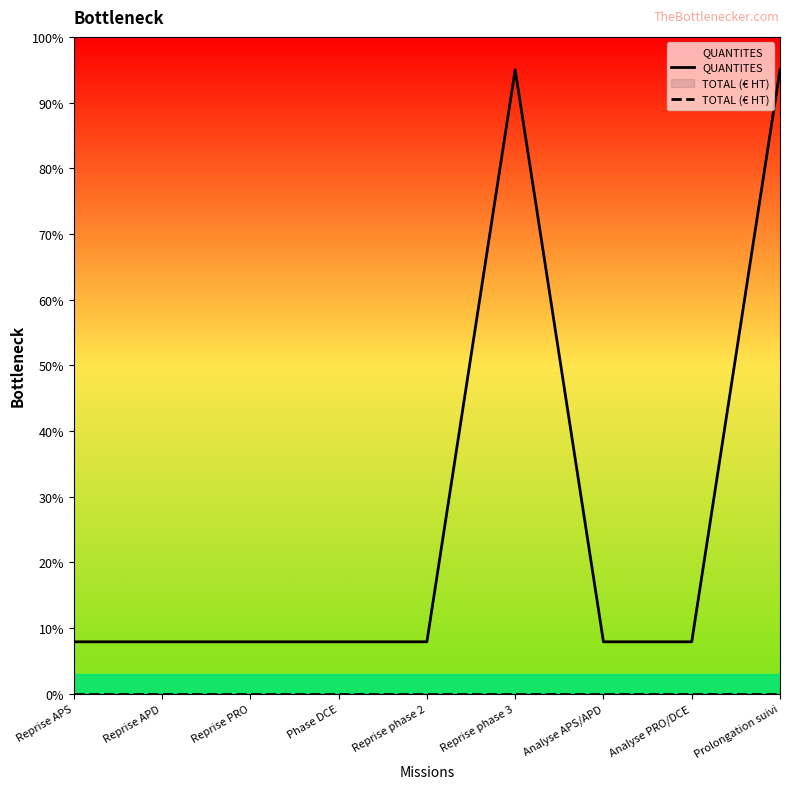

Rank the series by their maximum value, from lowest to highest.

TOTAL (€ HT), QUANTITES